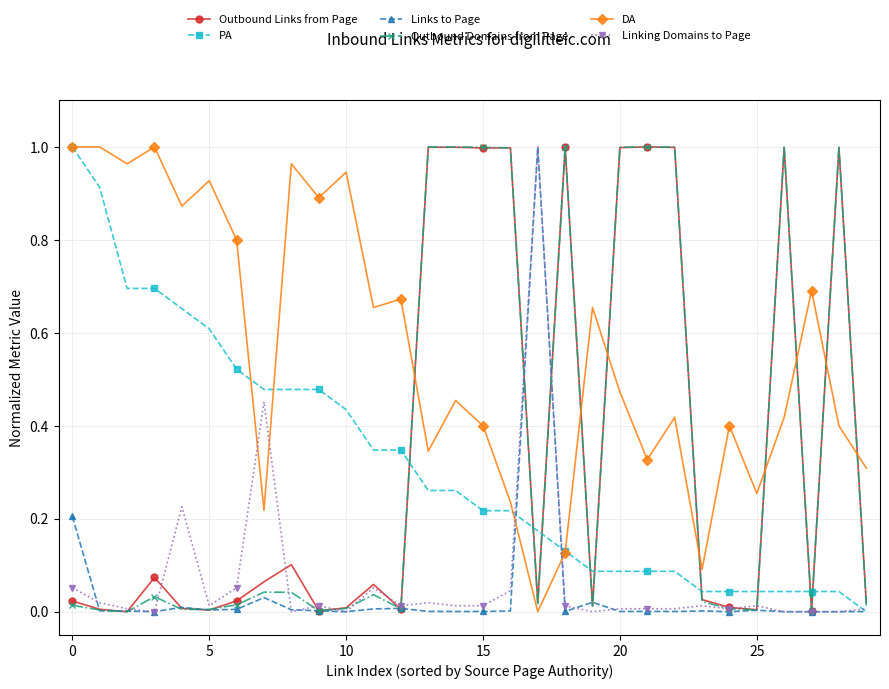

Is this an area chart (filled region under the line)?

No